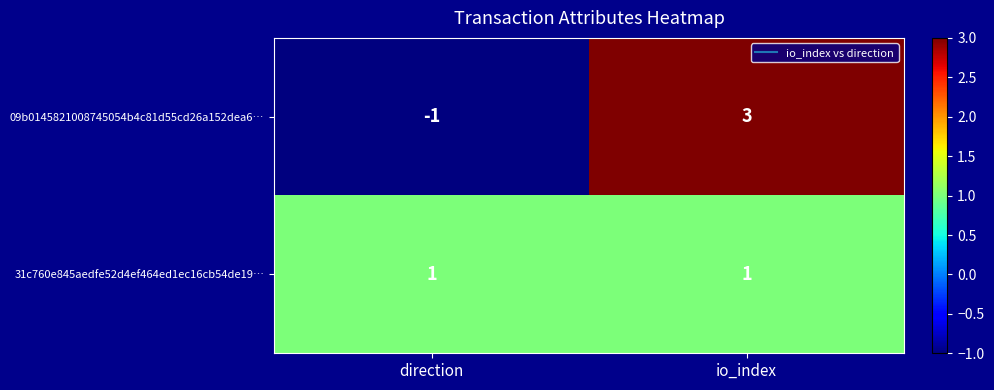

Which label corresponds to the smallest value in the chart?

direction